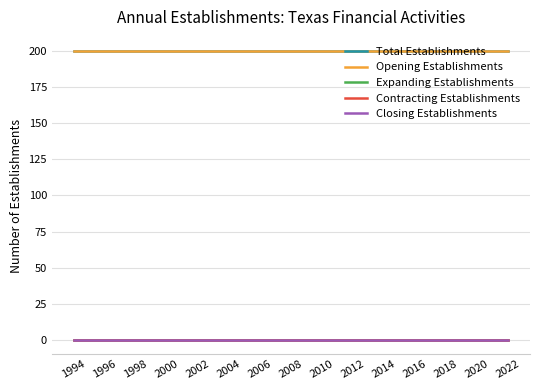

True or false: Total Establishments has a value of 200 at 2014.

True